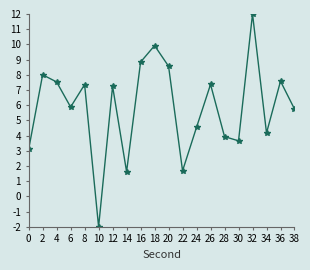

Is this an area chart (filled region under the line)?

No